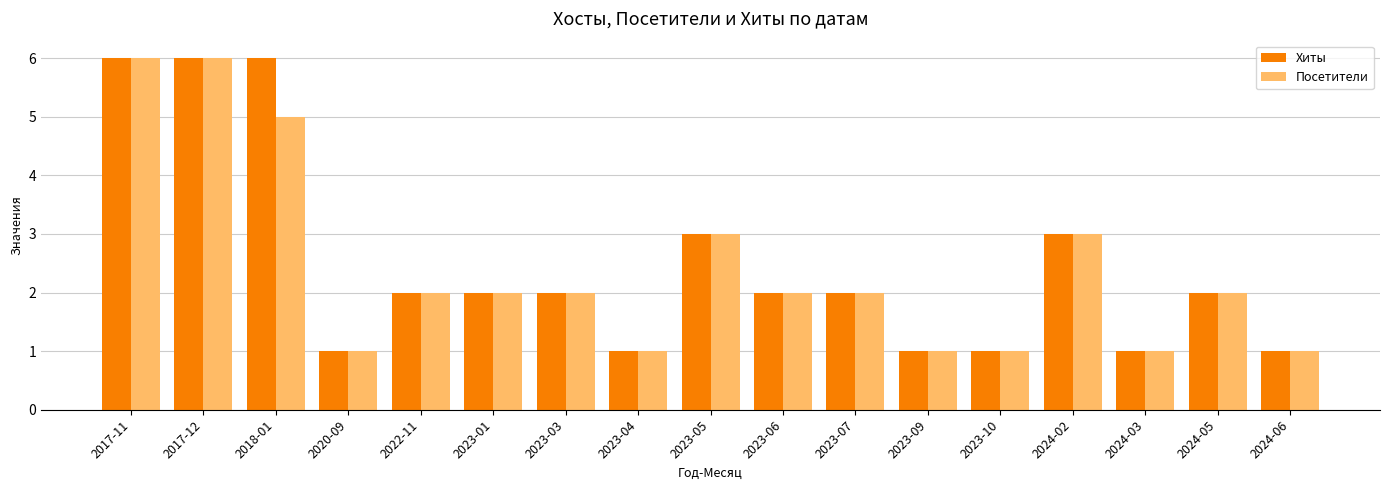

What position from the right is 2023-05?

9